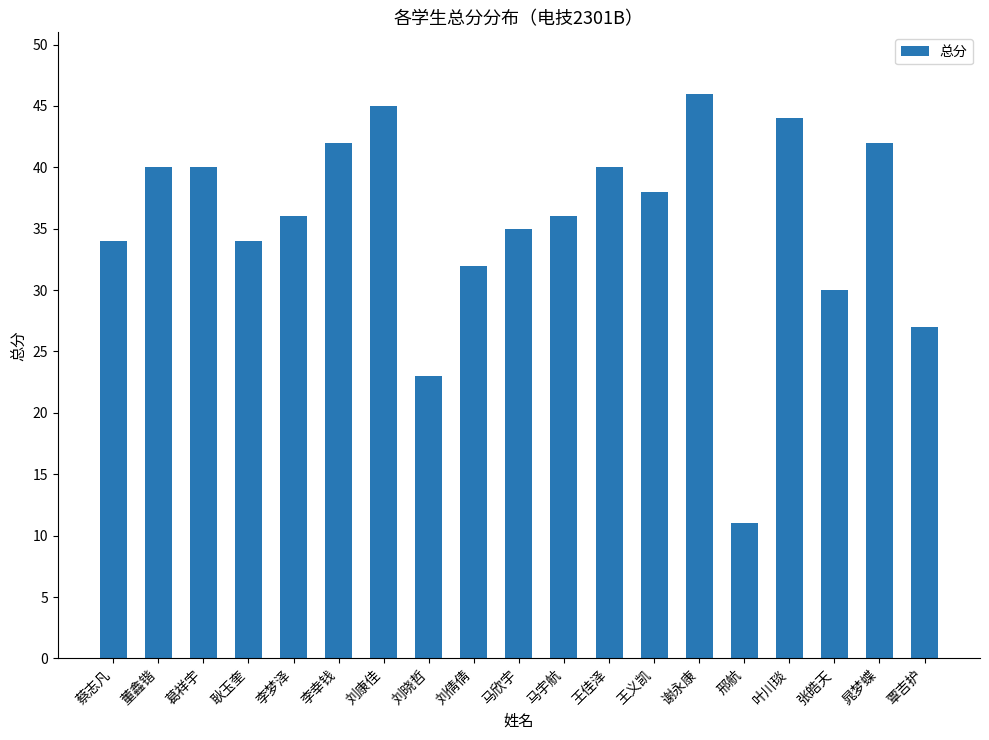

What position from the right is 邢航?

5